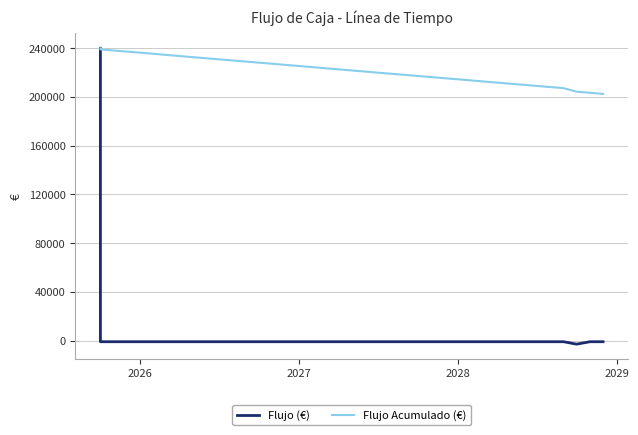

How many values in the Flujo (€) series exceed -909?

1